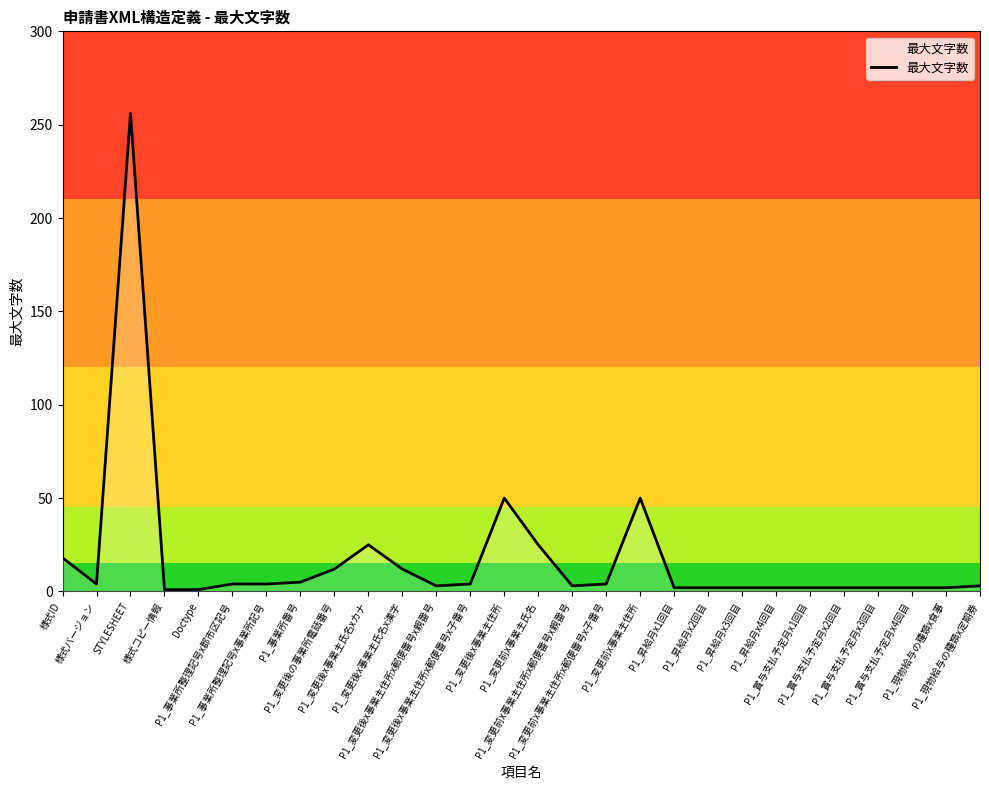

Does the chart have visible grid lines?

No